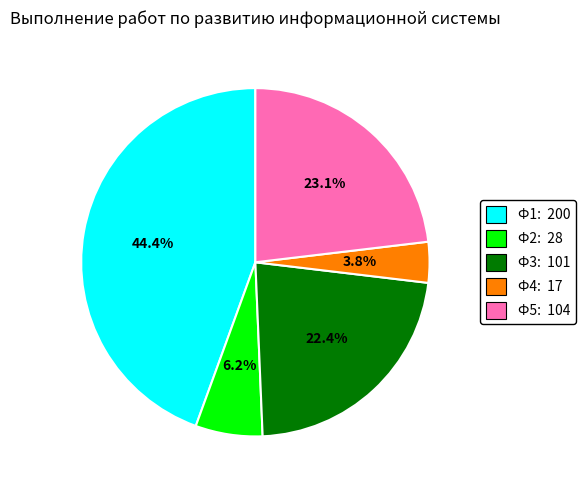

How many slices are in this pie chart?

5